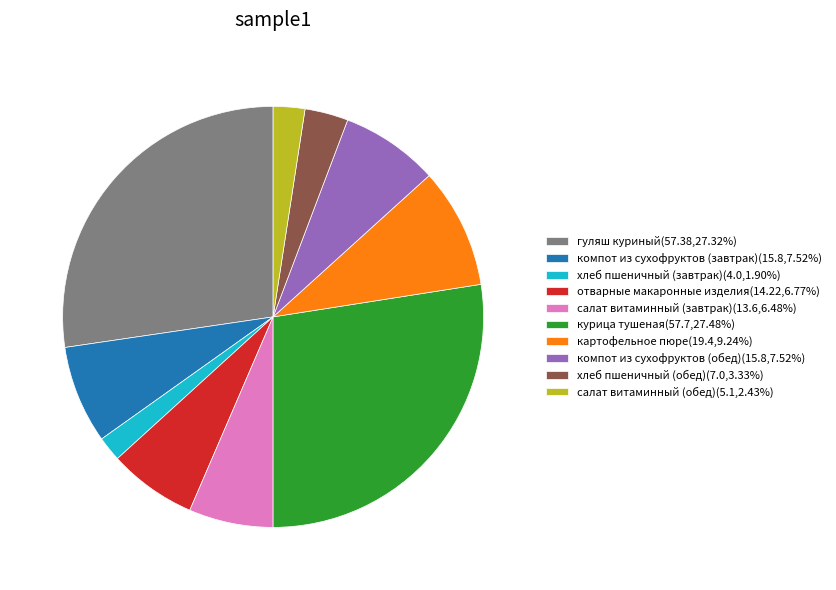

The компот из сухофруктов (обед) slice represents 8% of the pie. True or false?

True